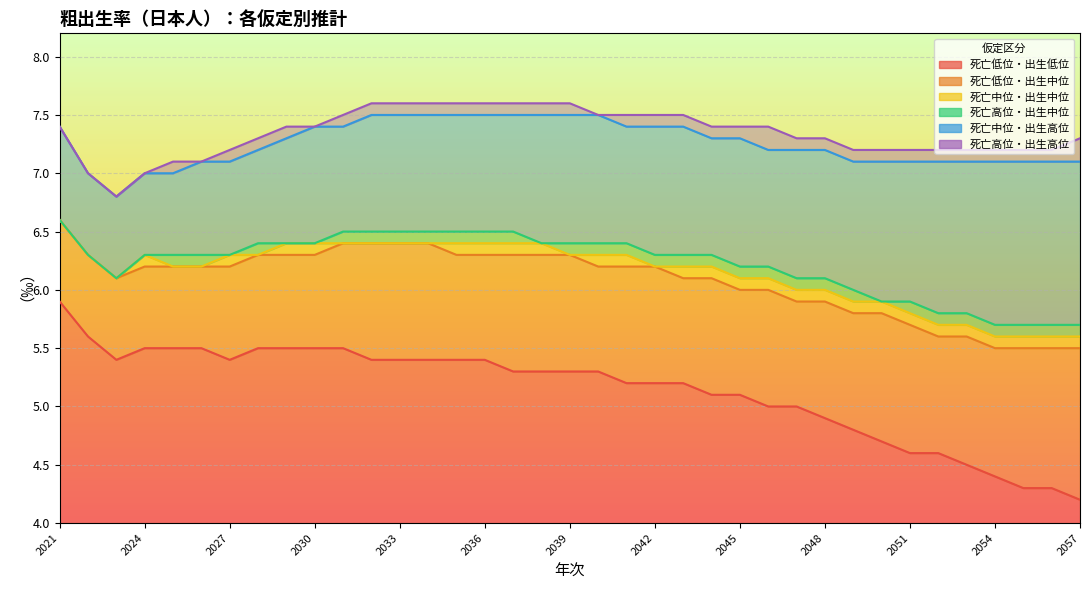

In 死亡高位・出生中位, how many points are lower than both neighbors (excluding endpoints)?

1